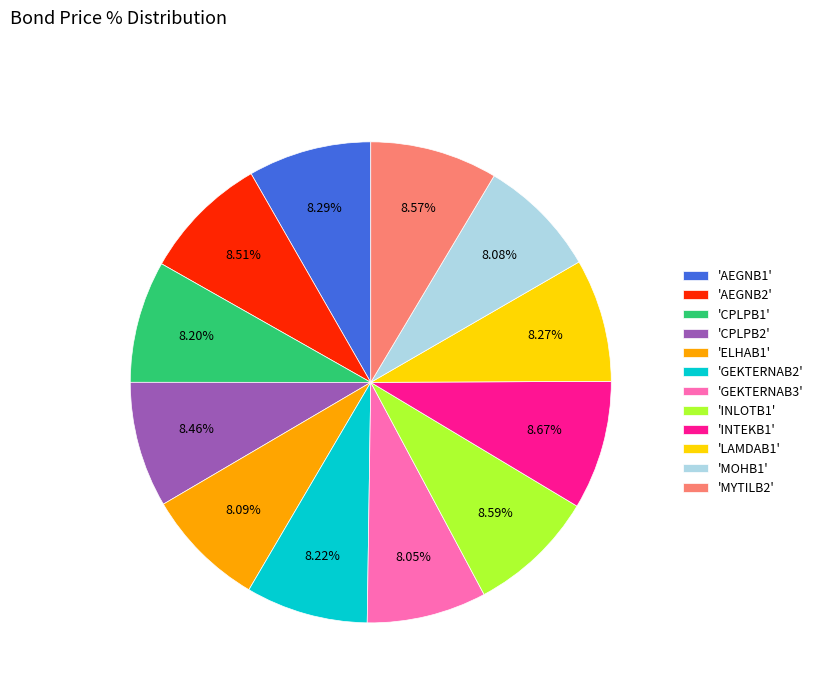

Is the sum of 'CPLPB2' and 'MOHB1' greater than half?

No